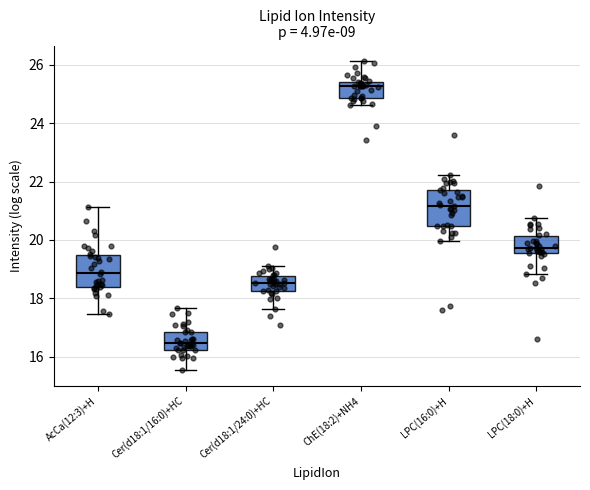

Which box has the lowest median line?

Cer(d18:1/16:0)+HC